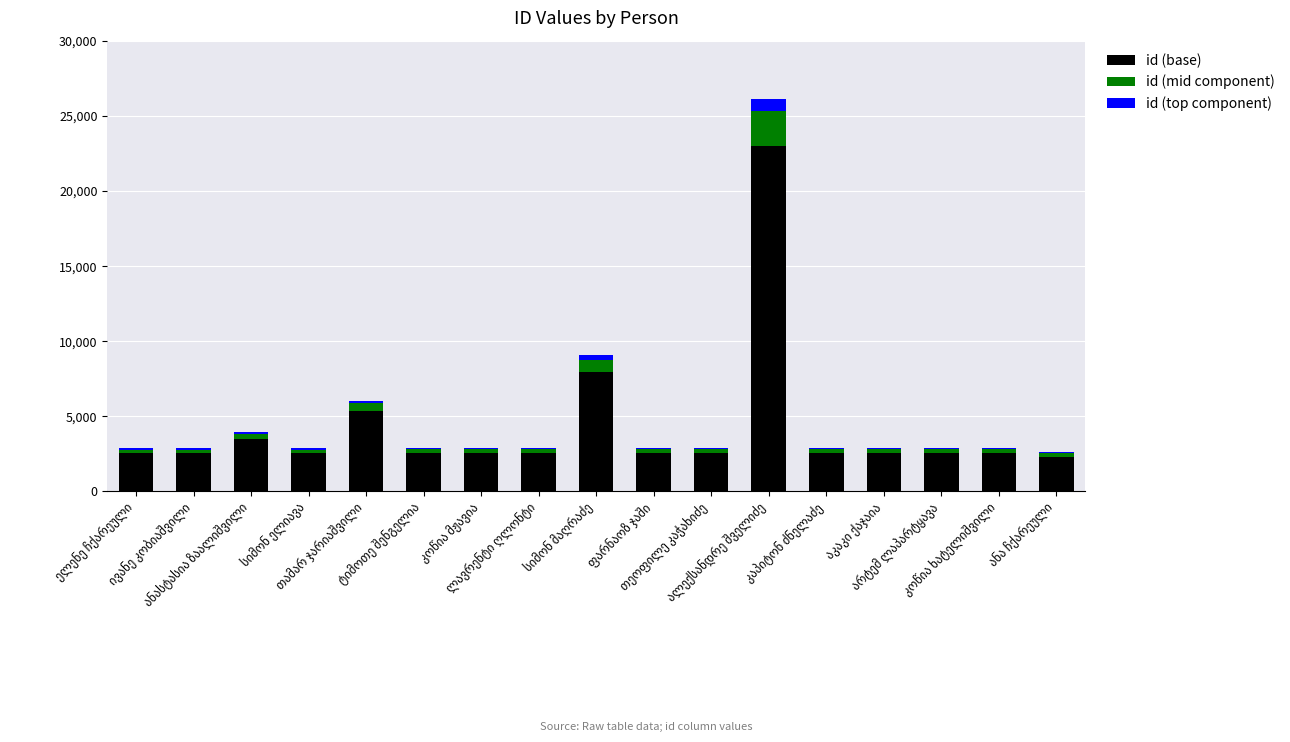

What is the highest value of the id (base) series?

22978.6